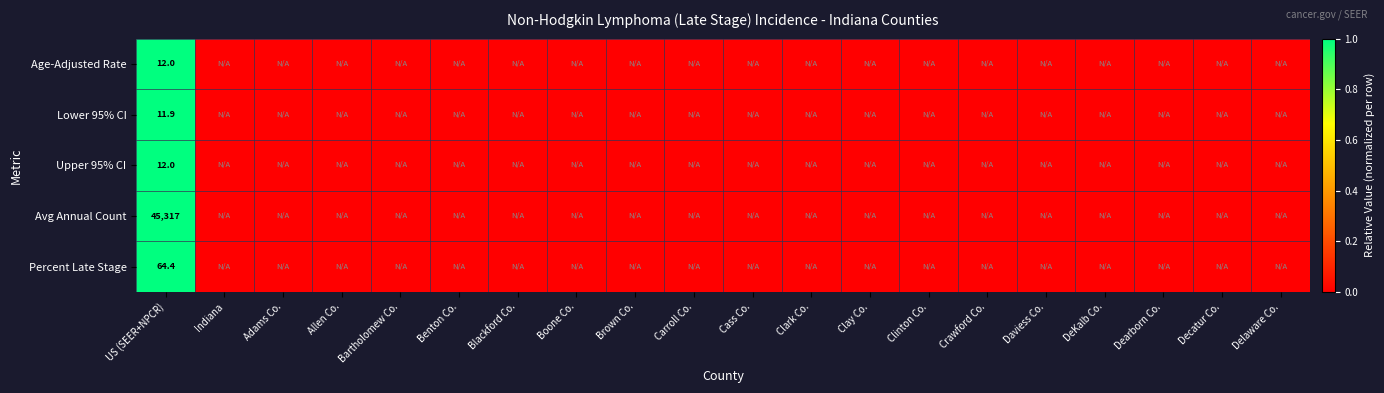

What is the total value across all series at US (SEER+NPCR)?

45417.3